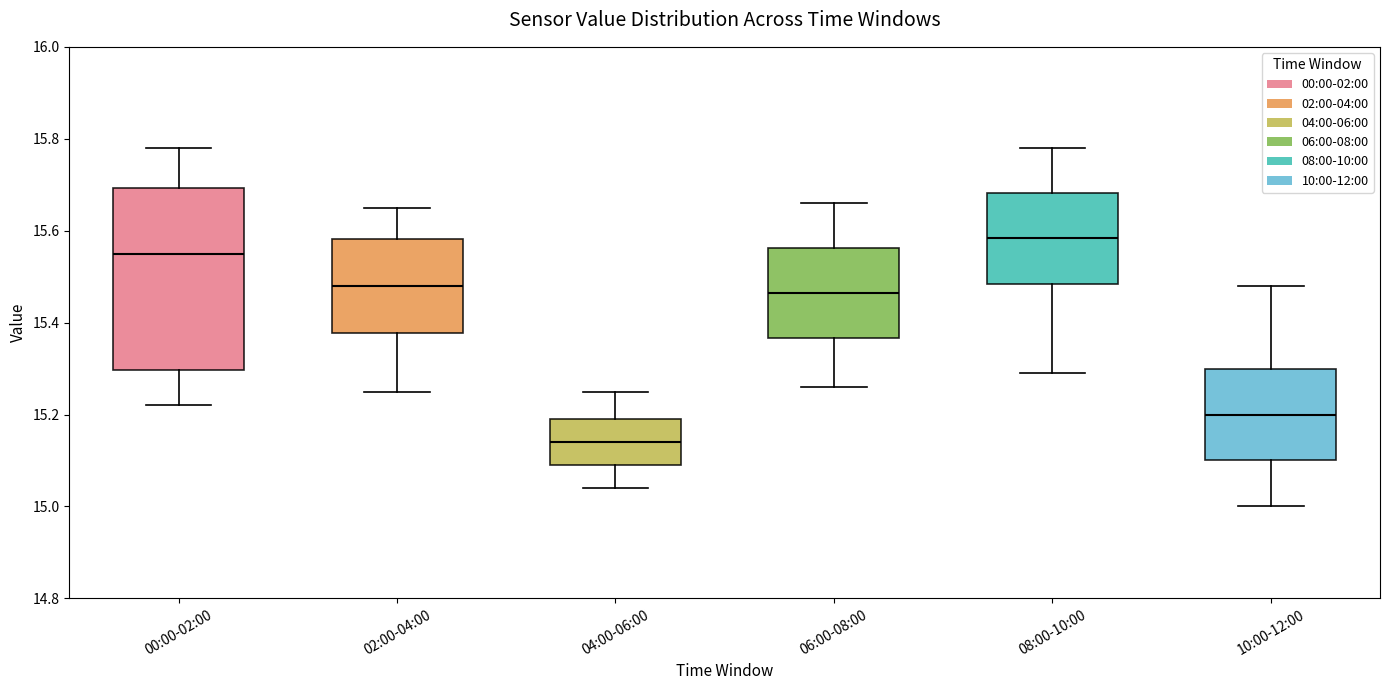

Which box's median line is the highest?

08:00-10:00